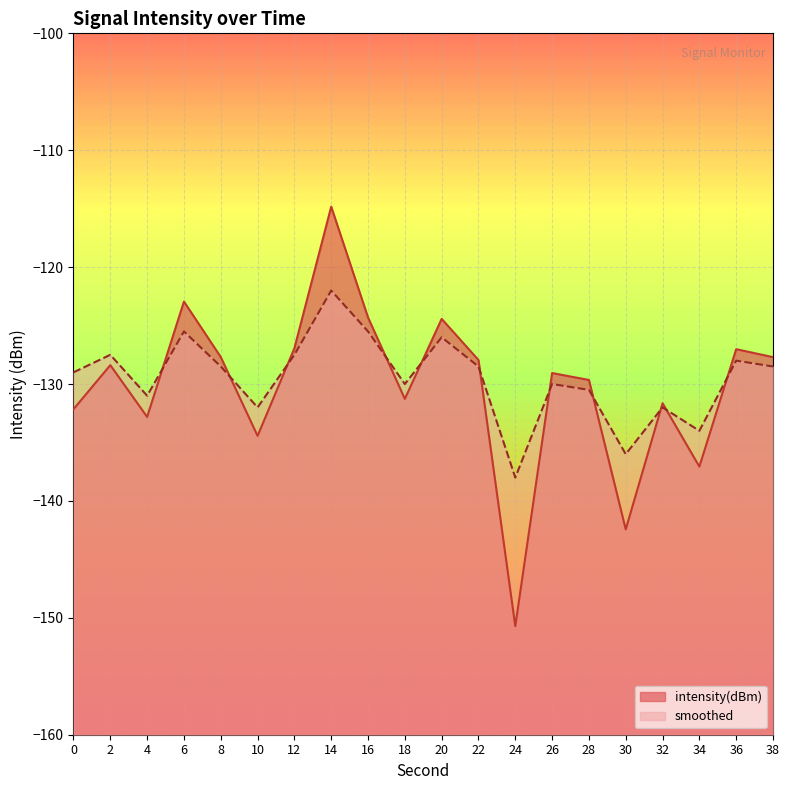

Which series ends up on top after the final intersection of smoothed and intensity(dBm)?

intensity(dBm)